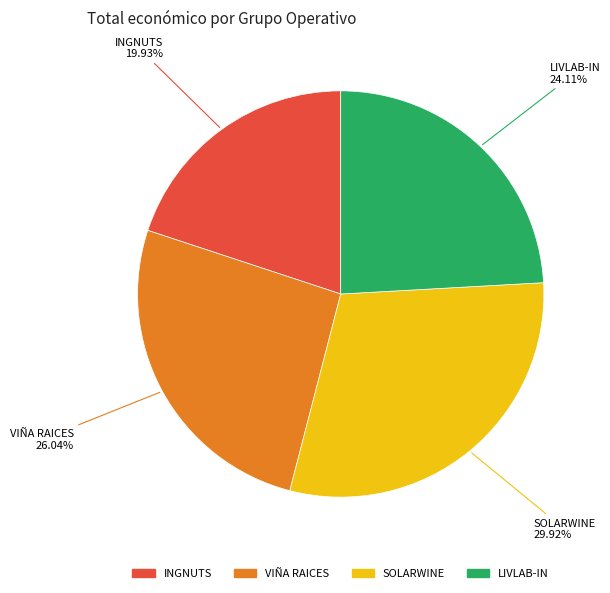

Is there any slice that represents more than half of the pie?

No